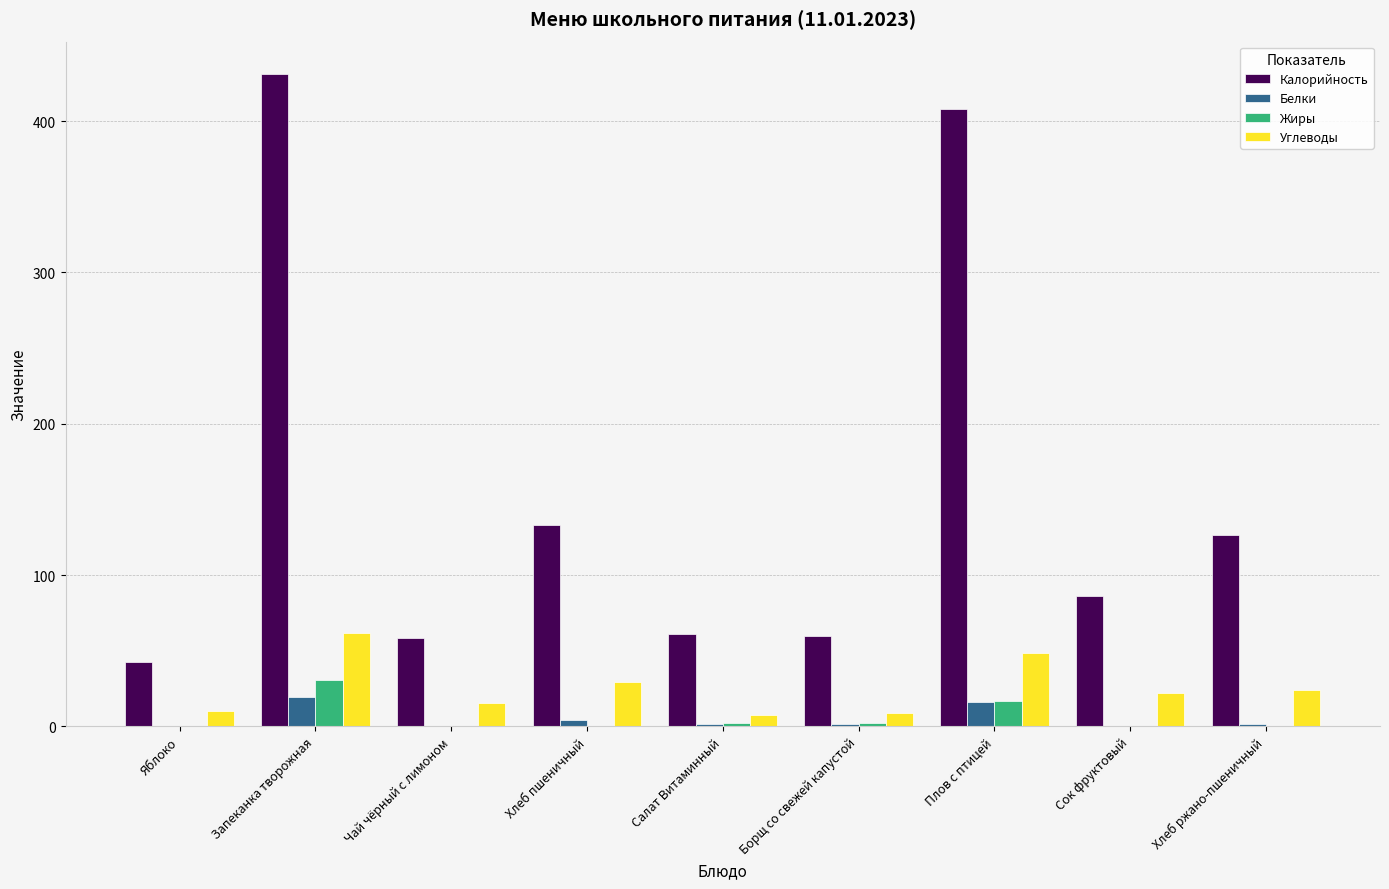

Is it true that Калорийность equals 431.0 at Запеканка творожная?

True